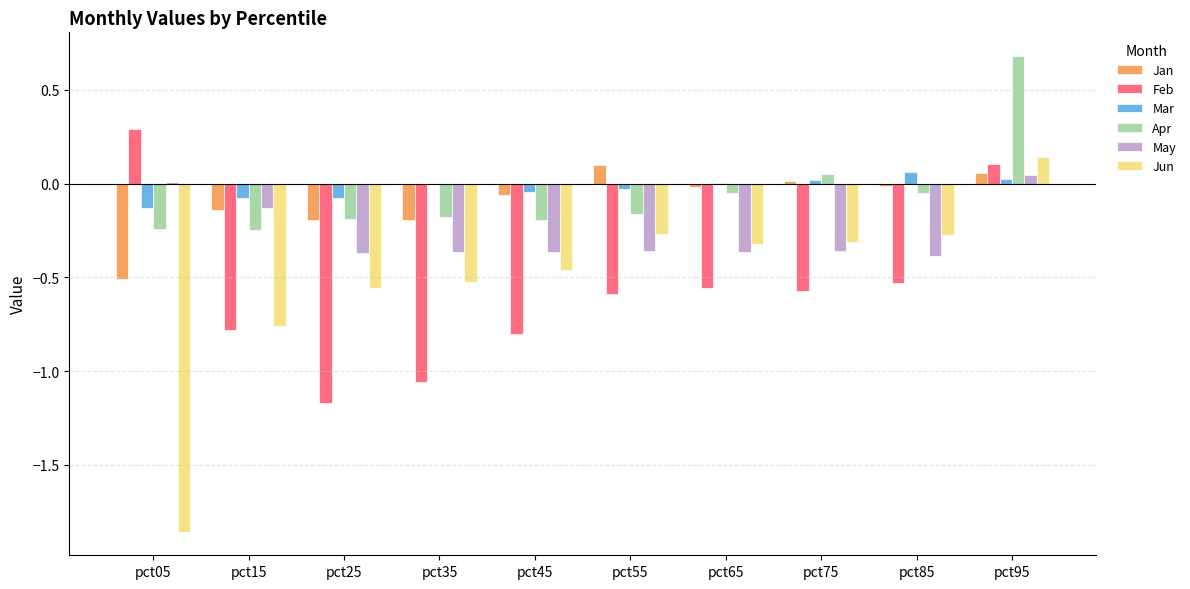

At which category is the sum across all series the highest?

pct95